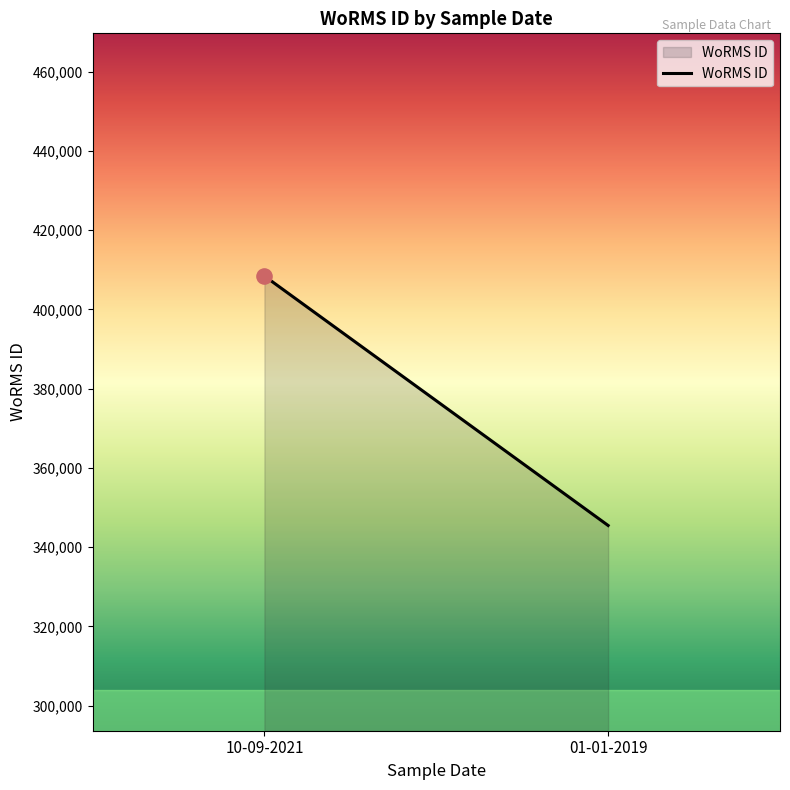

What is the change in value from 10-09-2021 to 01-01-2019?

-62994